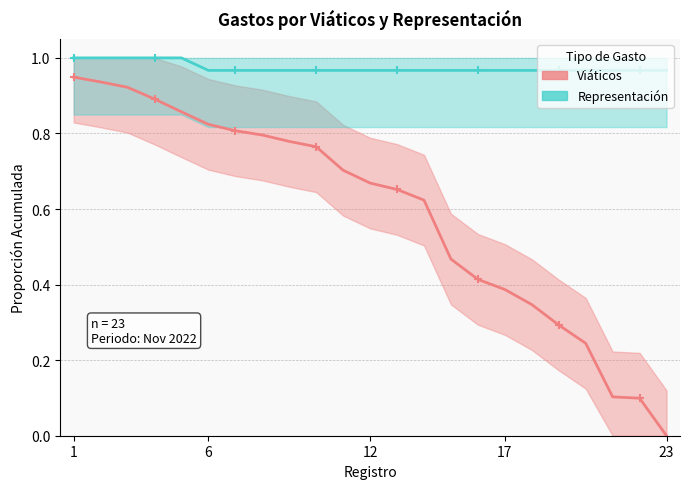

Rank the series by their average value, from lowest to highest.

Viáticos, Representación